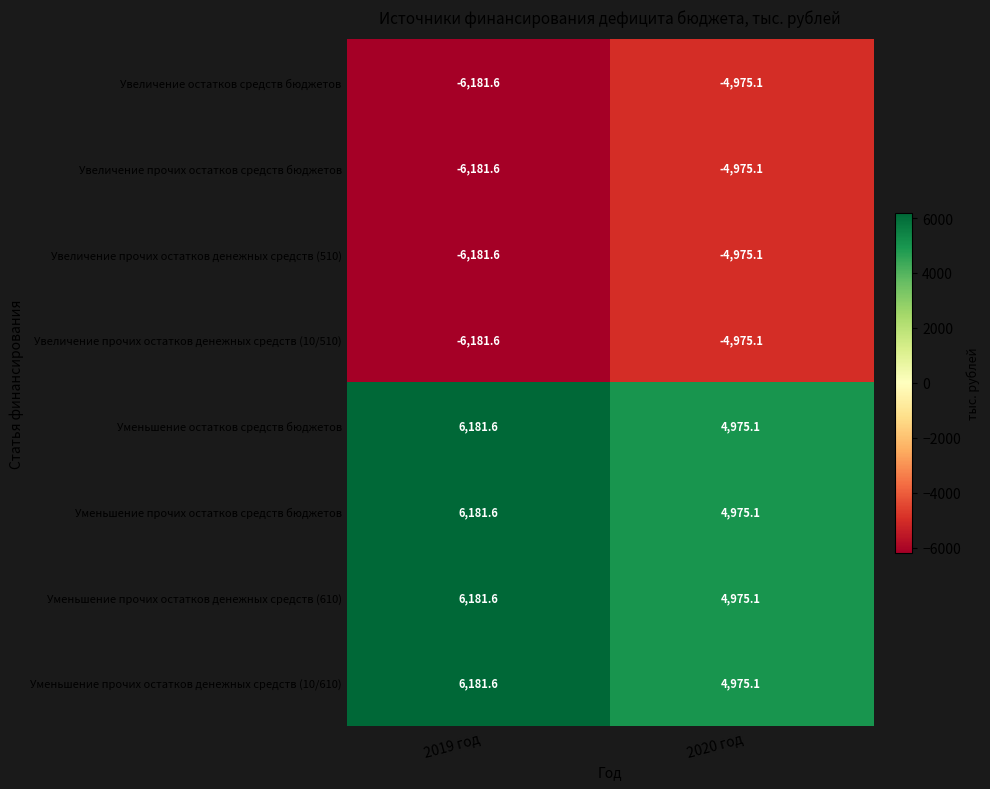

Is the value of Увеличение остатков средств бюджетов at 2019 год greater than the value of Уменьшение прочих остатков денежных средств (10/610) at 2019 год?

No